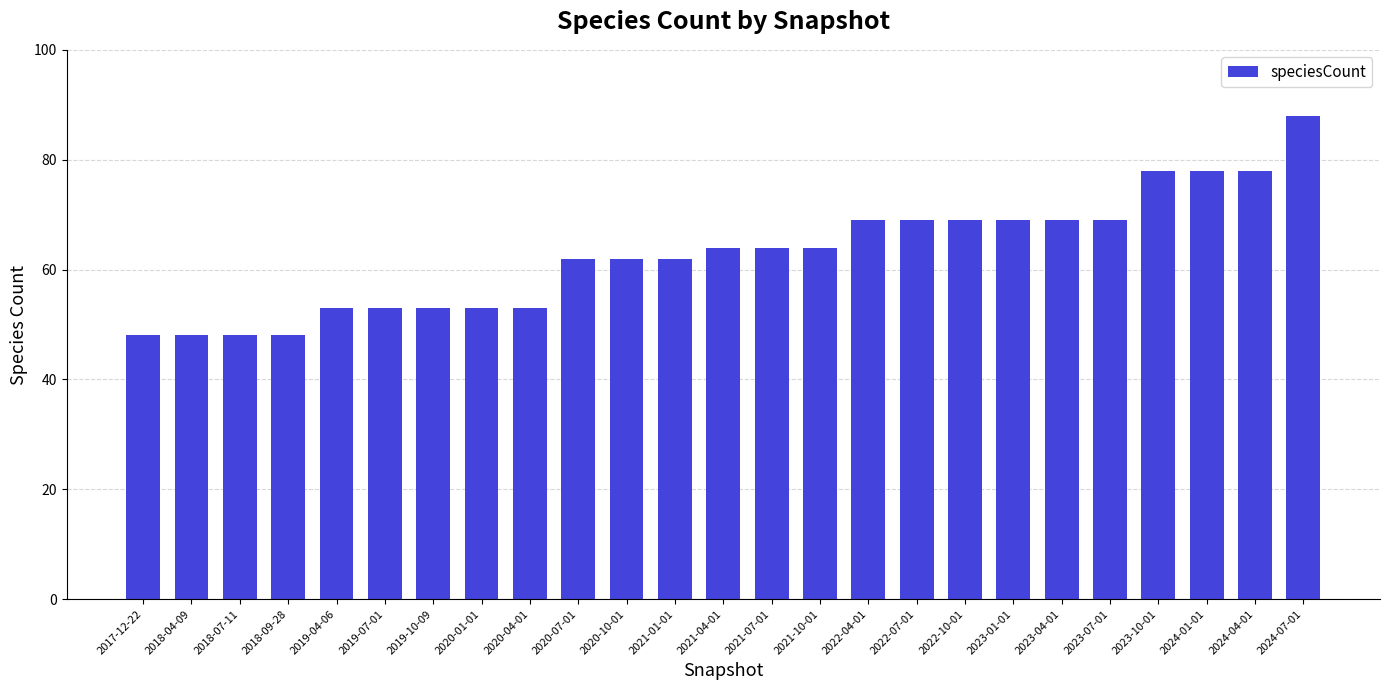

How many data points are less than 64?

12